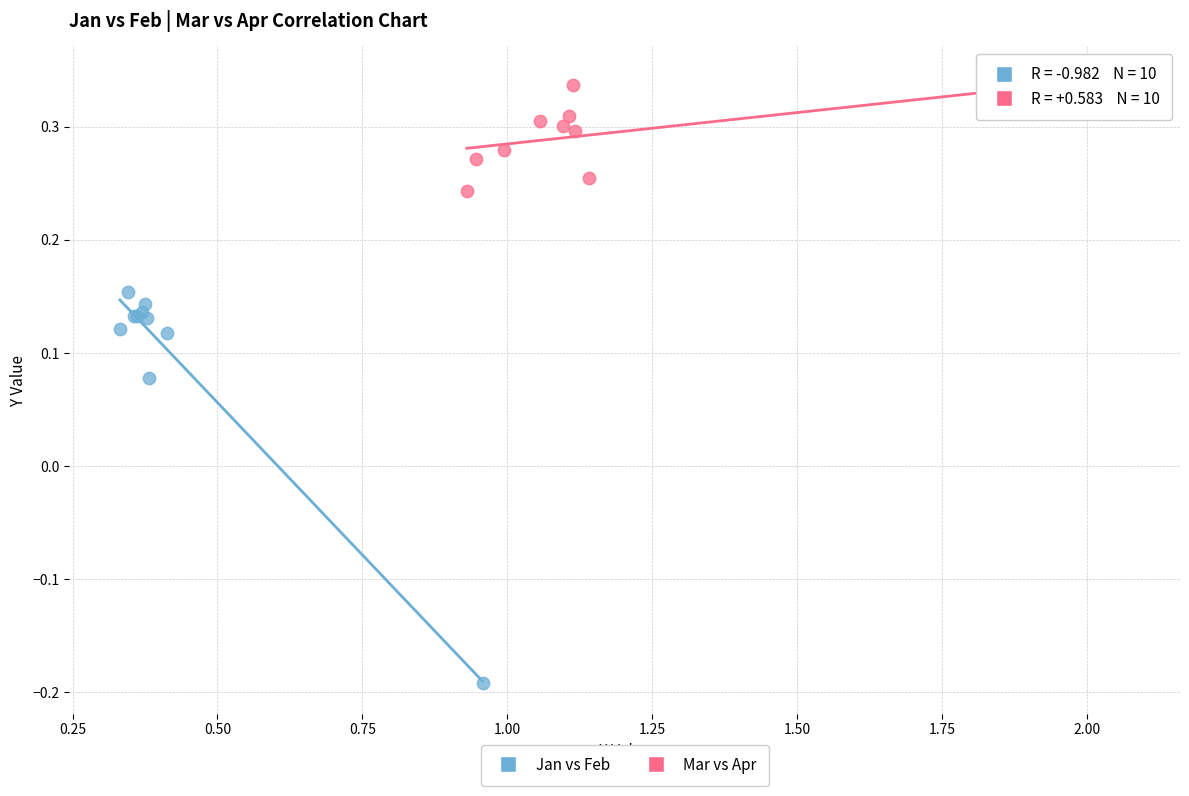

Which series reaches the minimum Y coordinate?

Jan vs Feb